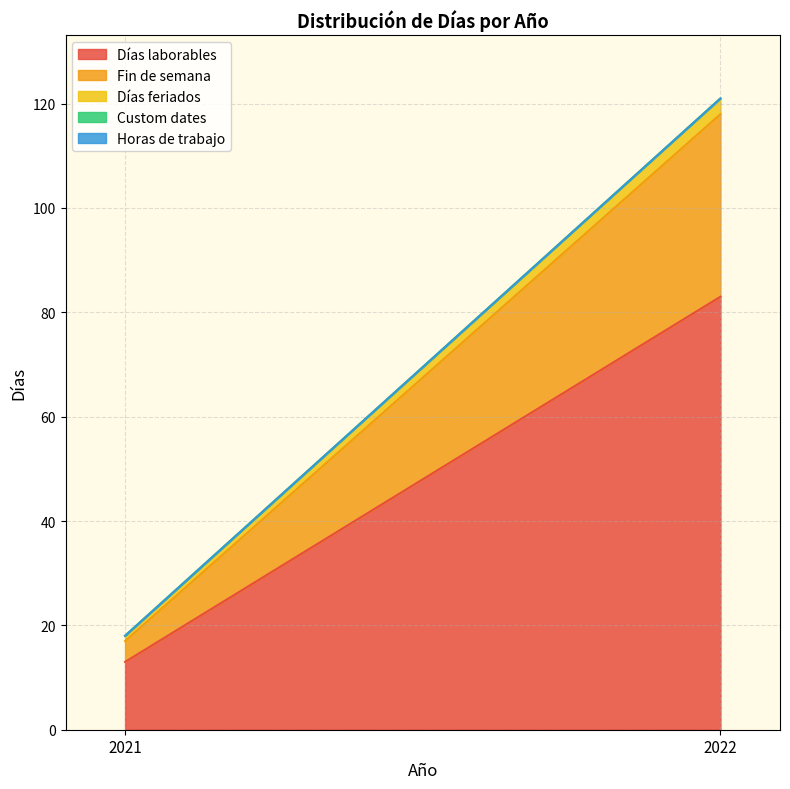

What are all the series names shown in the legend?

Días laborables, Fin de semana, Días feriados, Custom dates, Horas de trabajo